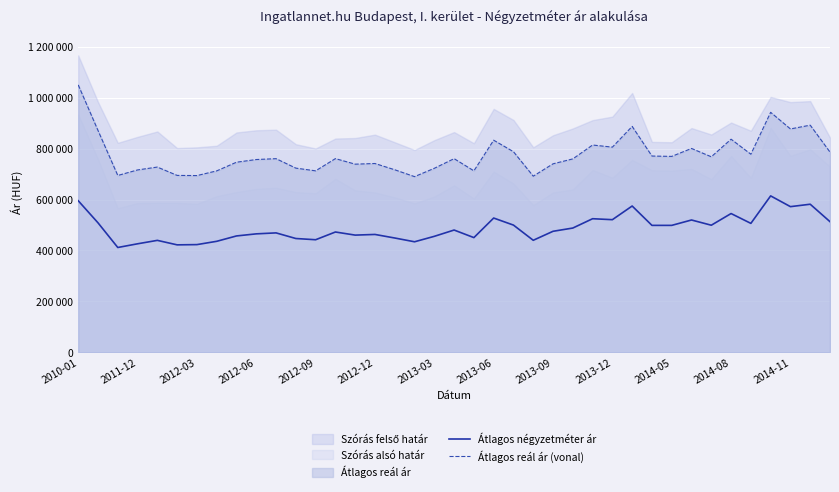

The Átlagos reál ár (vonal) series shows 760603 at 2014-05. True or false?

True